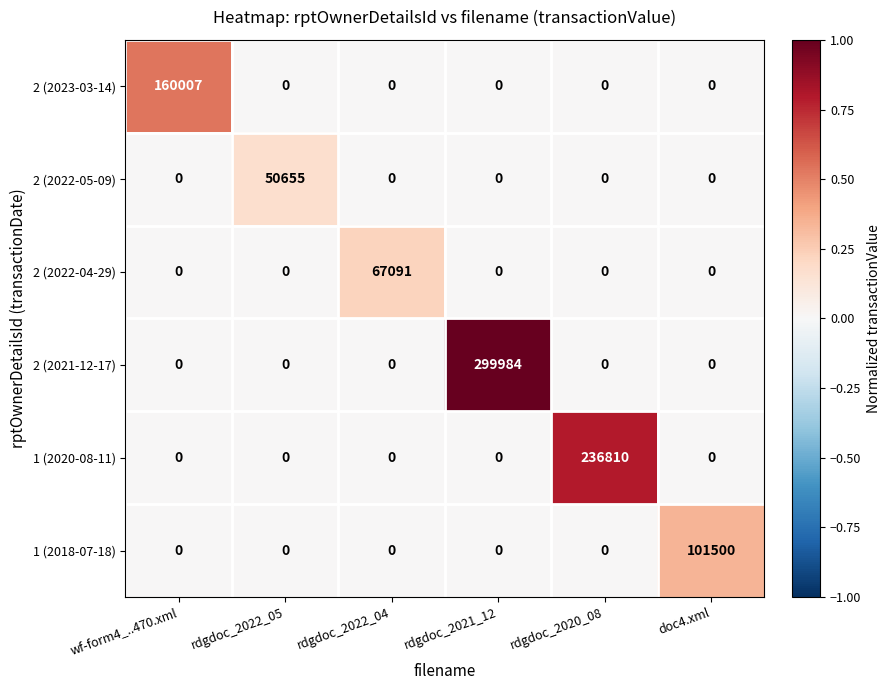

At which category is the sum across all series the highest?

rdgdoc_2021_12